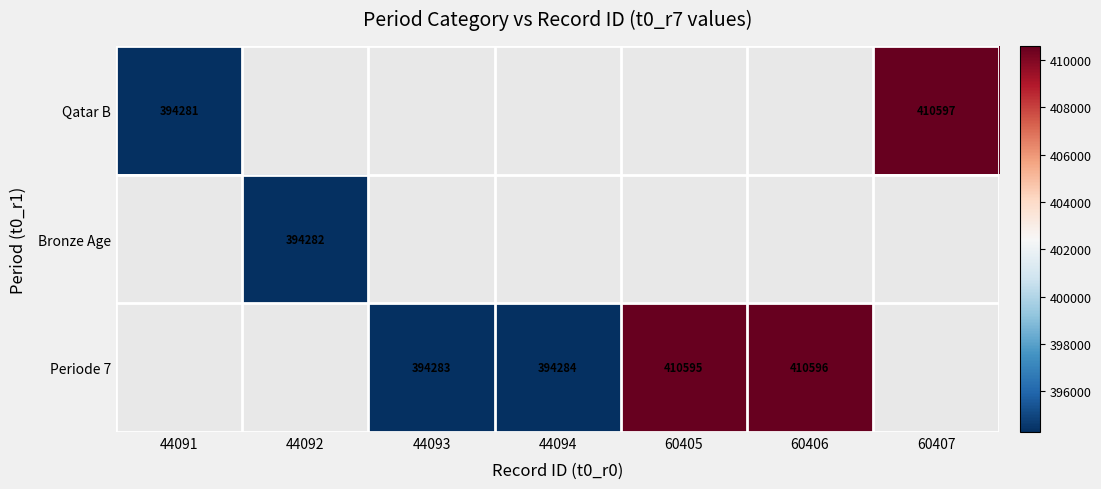

Is it true that Bronze Age equals 142230 at 44092?

False